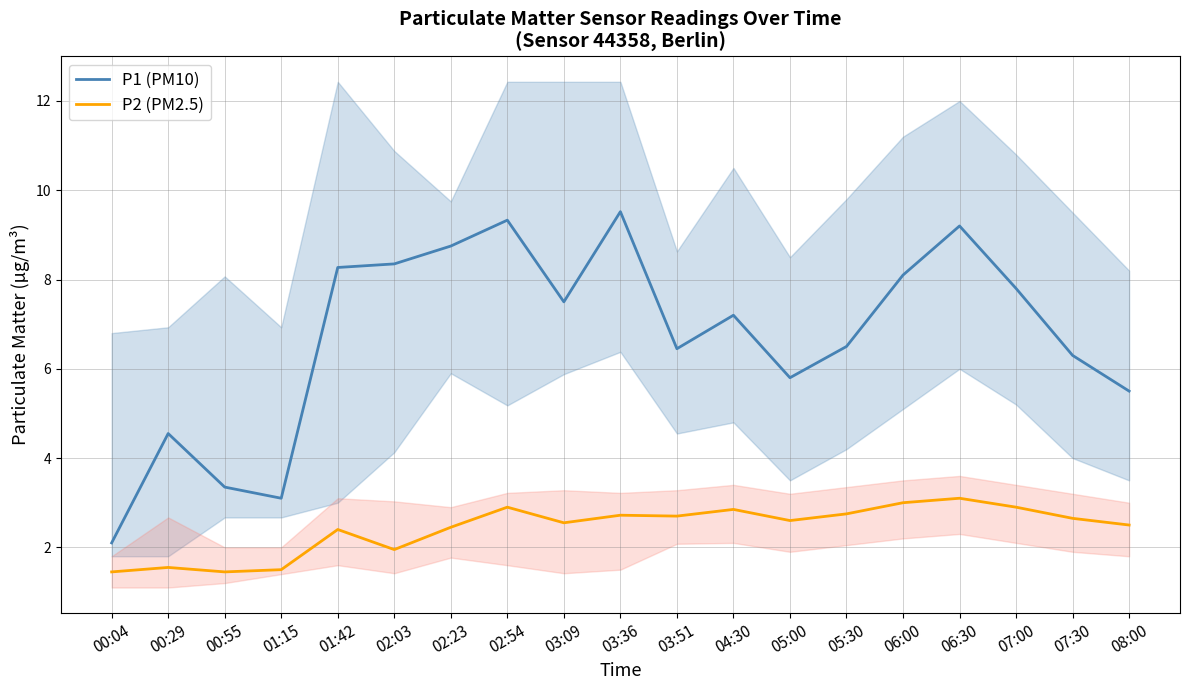

Is the value of P1 (PM10) at 00:29 greater than the value of P2 (PM2.5) at 02:23?

Yes